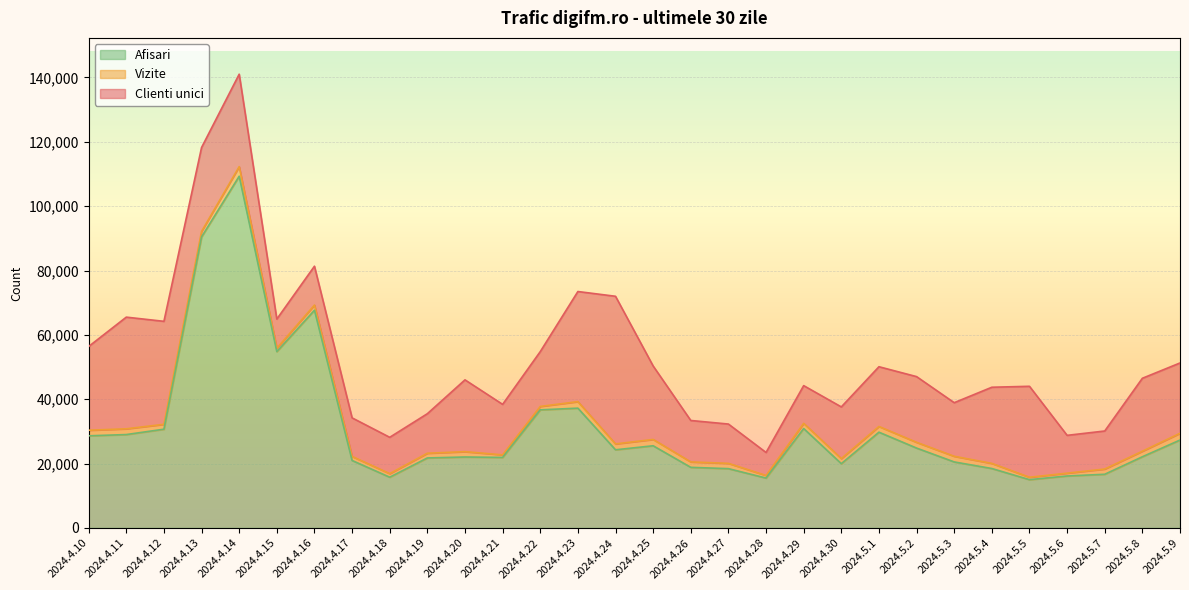

What is the maximum value shown in the chart?

141019